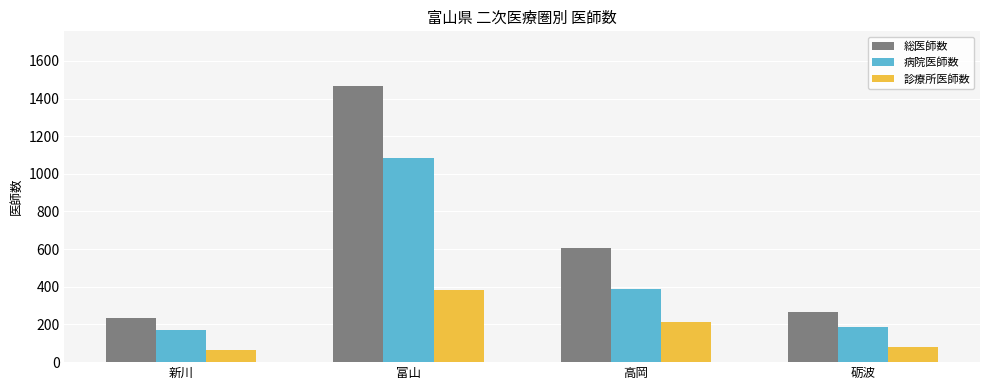

The 病院医師数 series shows 643 at 富山. True or false?

False